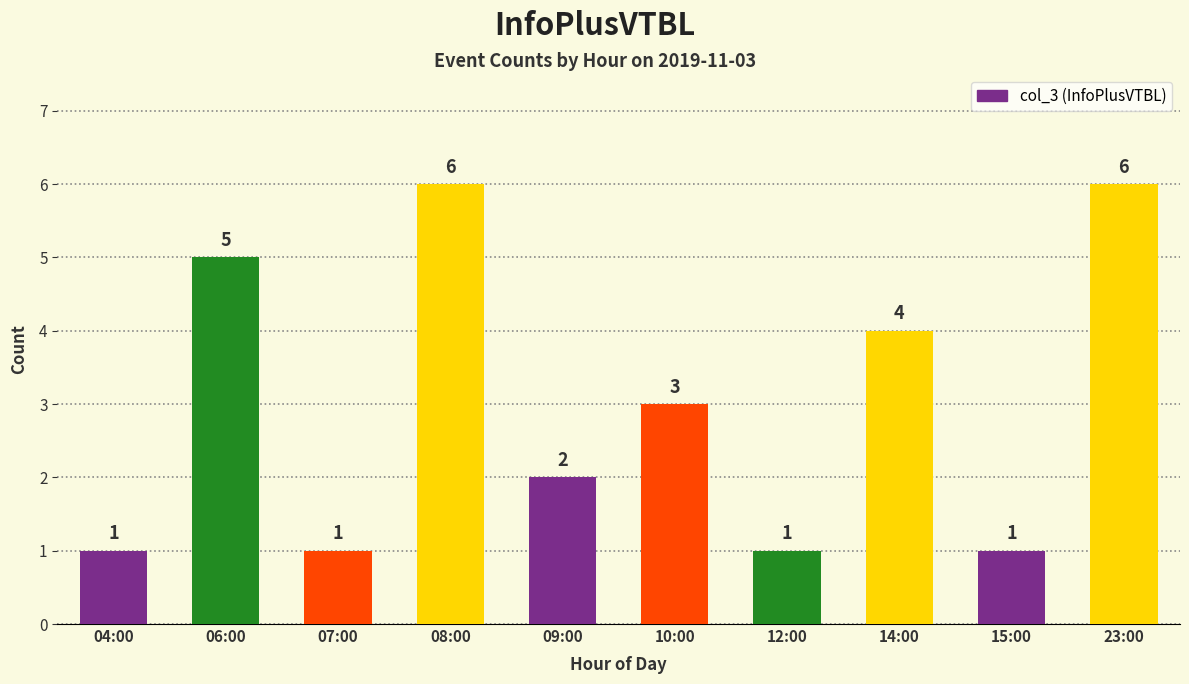

What is the value of the 4th bar from the left?

6